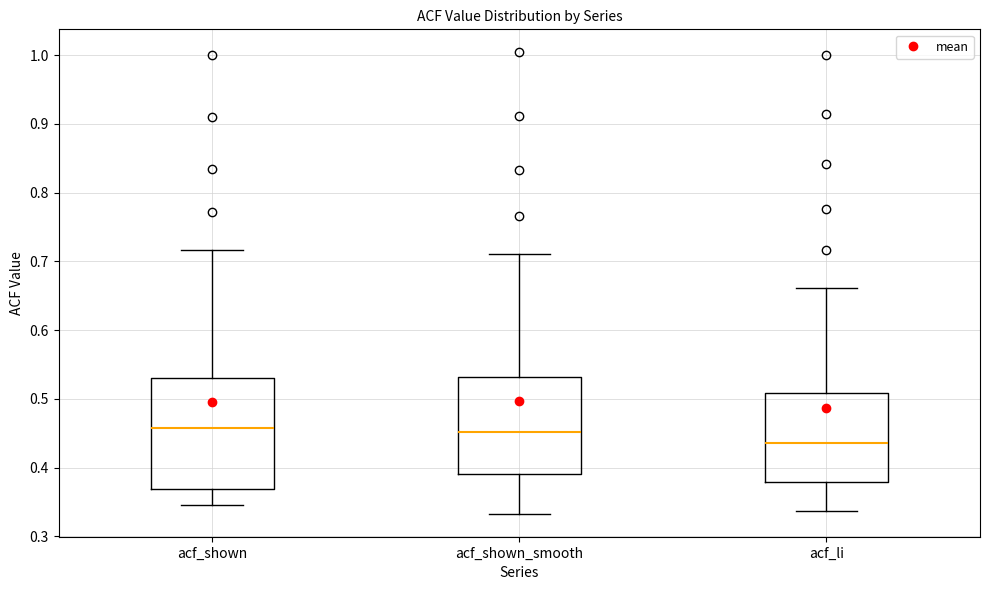

Where is the lower edge of the box for acf_shown_smooth on the y-axis? The values are not printed on the chart, so give them approximately, as read against the axis.

0.39